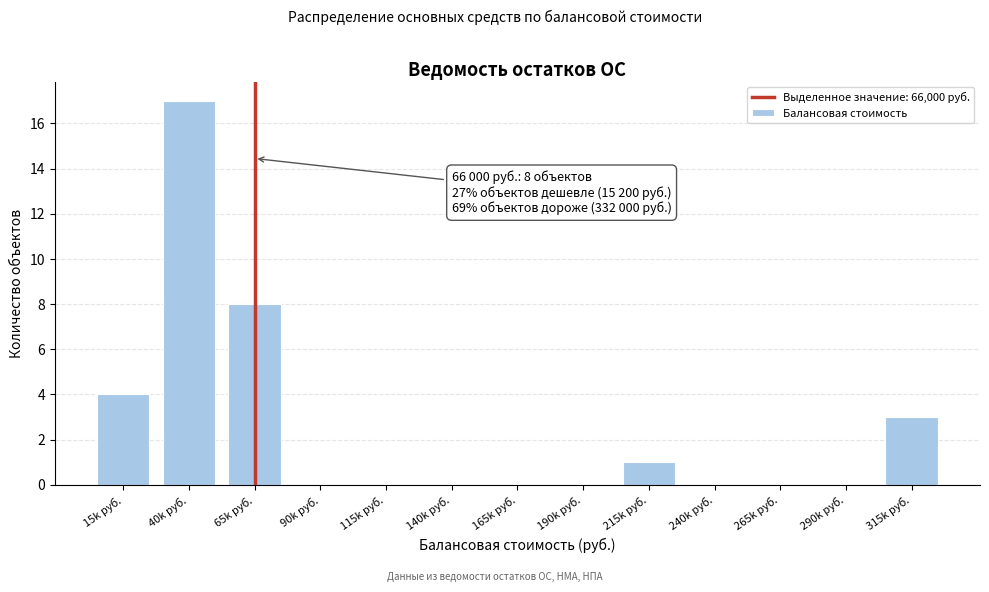

Reading left to right, extract all data points from this chart.

15k руб.=4	40k руб.=17	65k руб.=8	90k руб.=0	115k руб.=0	140k руб.=0	165k руб.=0	190k руб.=0	215k руб.=1	240k руб.=0	265k руб.=0	290k руб.=0	315k руб.=3